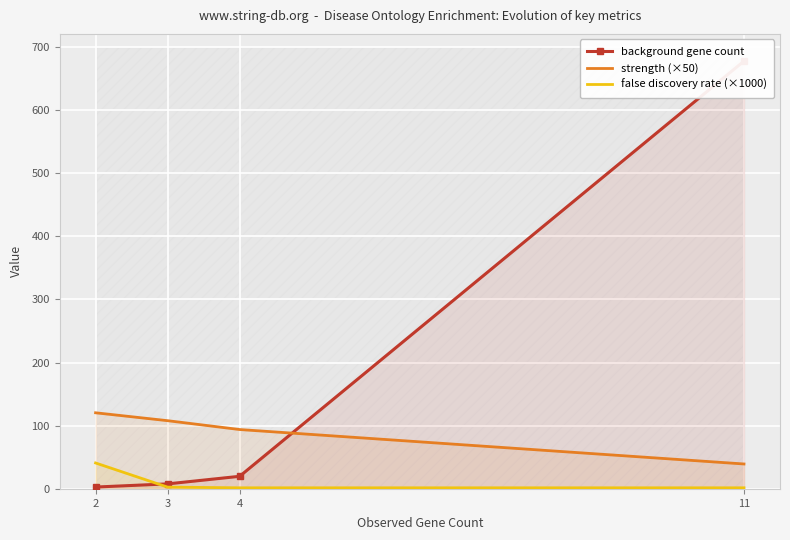

What is the sum of all strength (×50) values?

362.0